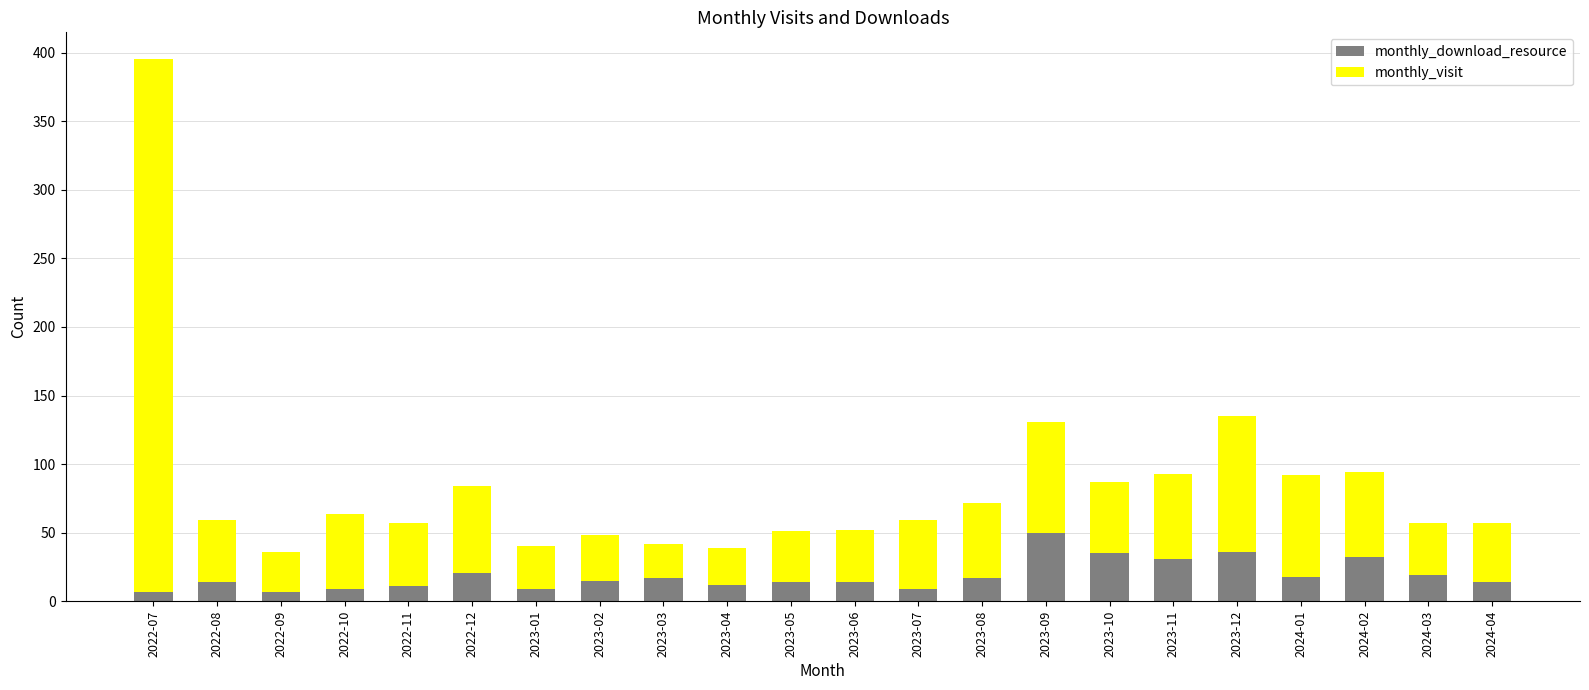

What is the sum of all monthly_download_resource values?

411